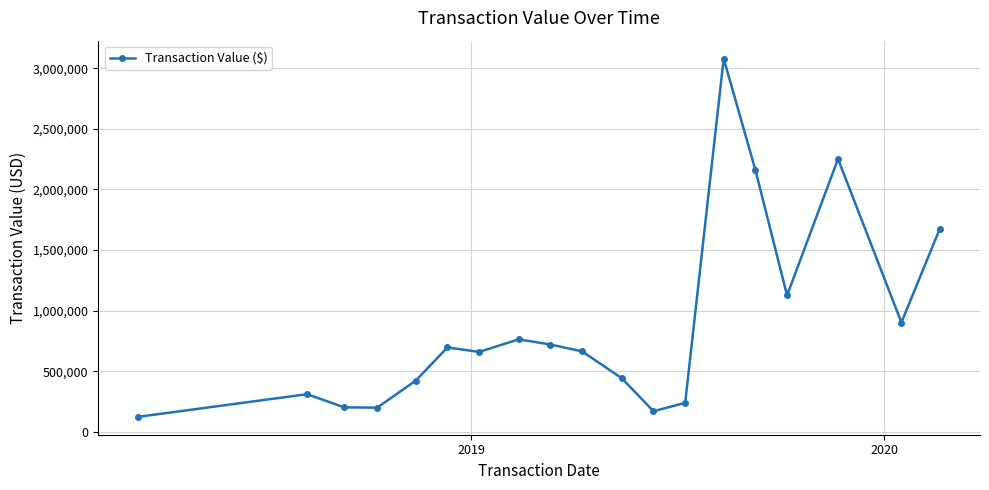

How many categories are shown in the chart?

19